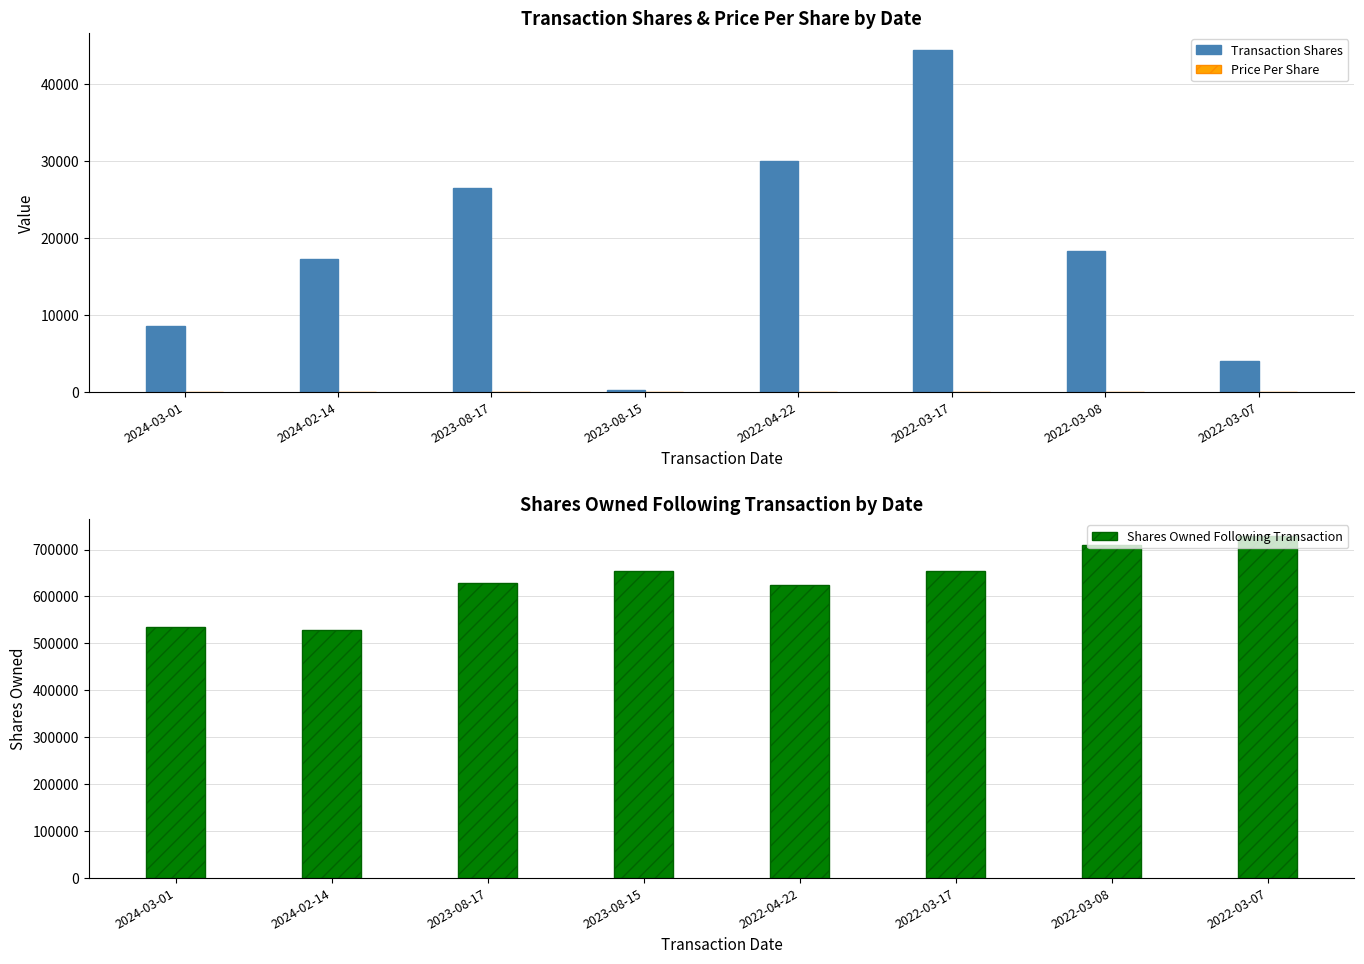

What are all the series names shown in the legend?

Transaction Shares, Price Per Share, Shares Owned Following Transaction